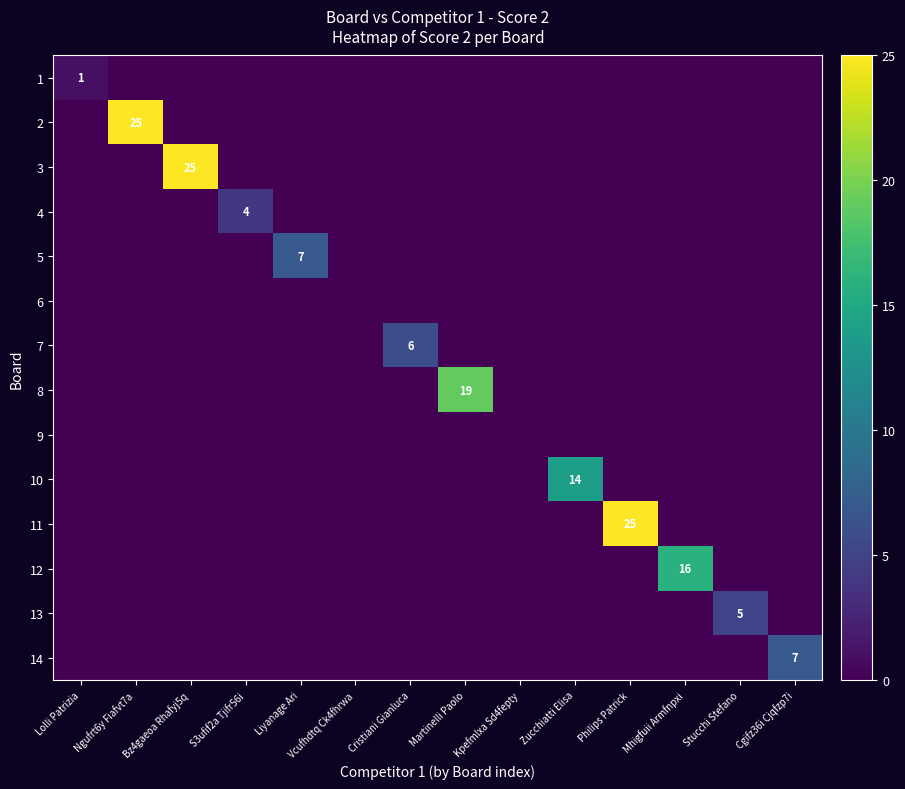

What is the highest value of the 4 series?

4